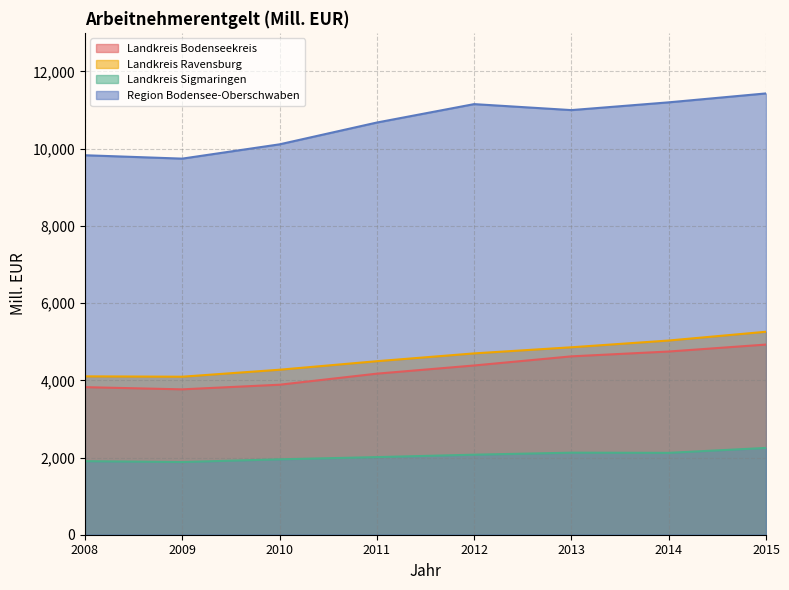

What value does the Landkreis Bodenseekreis series have at 2014?

4745.4